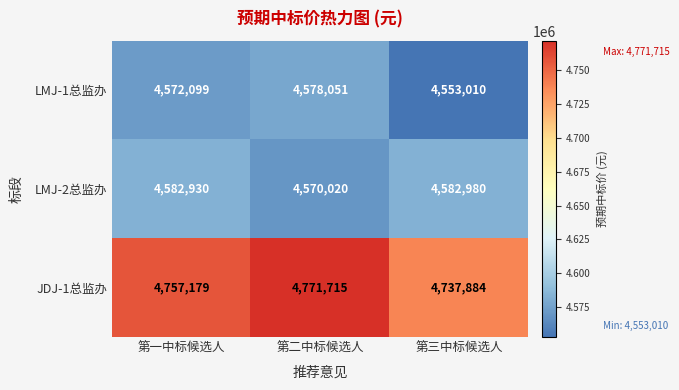

What is the greatest value displayed?

4771715